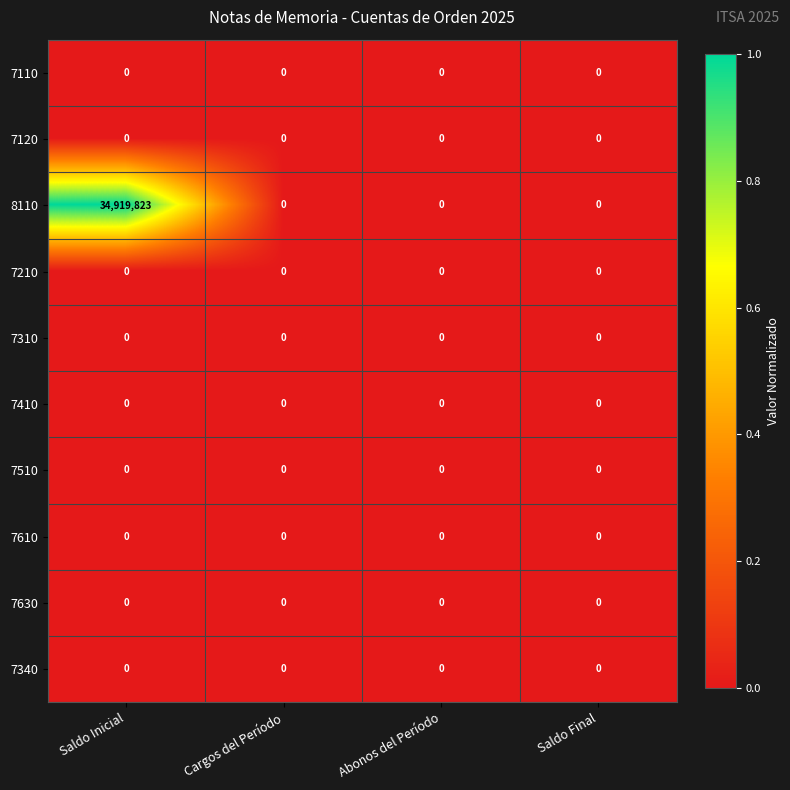

Which series has the widest spread of values?

8110